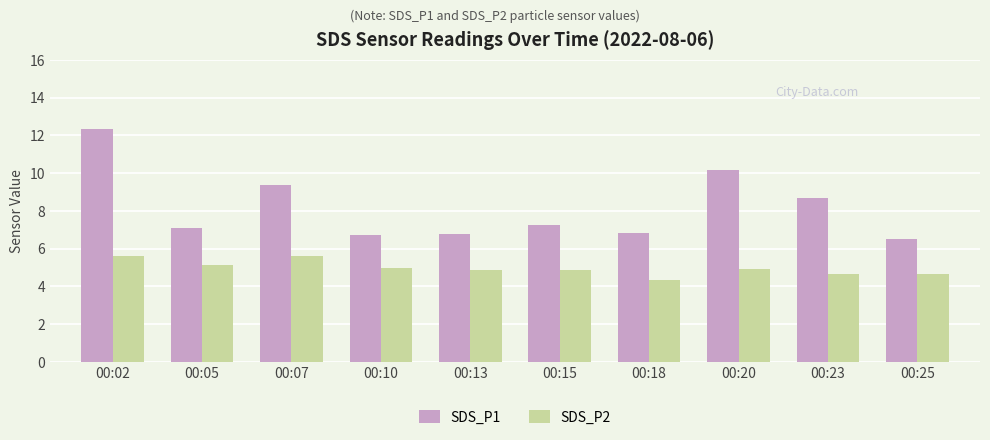

What is the average value of the SDS_P2 series?

5.0